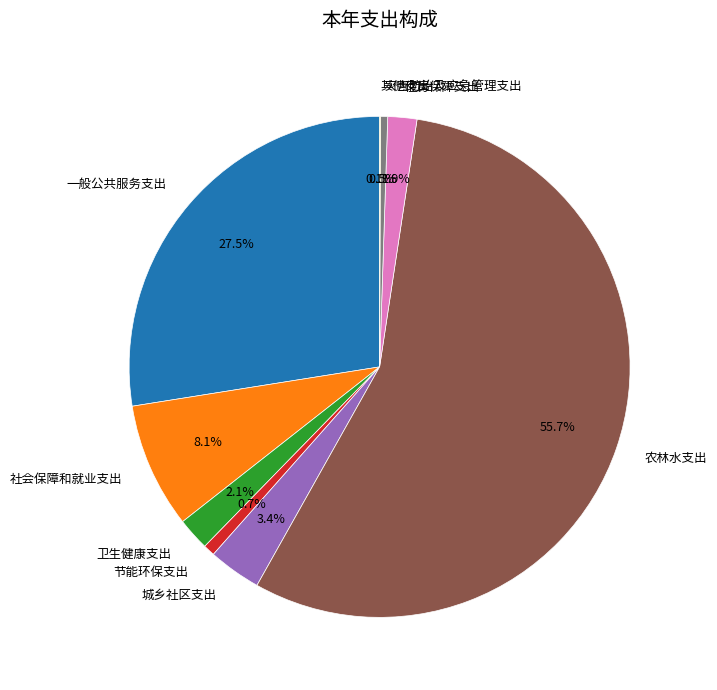

Combined, do 卫生健康支出 and 一般公共服务支出 account for over 50%?

No